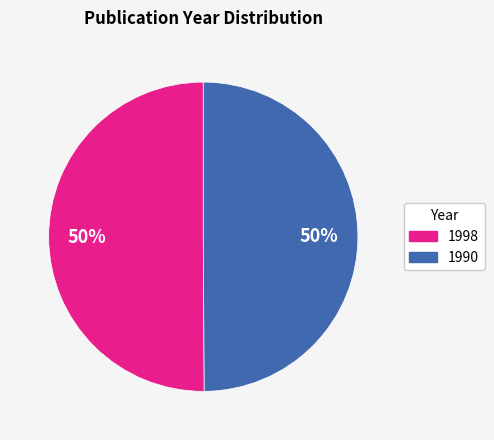

To the nearest percent, what is the average slice percentage?

50%